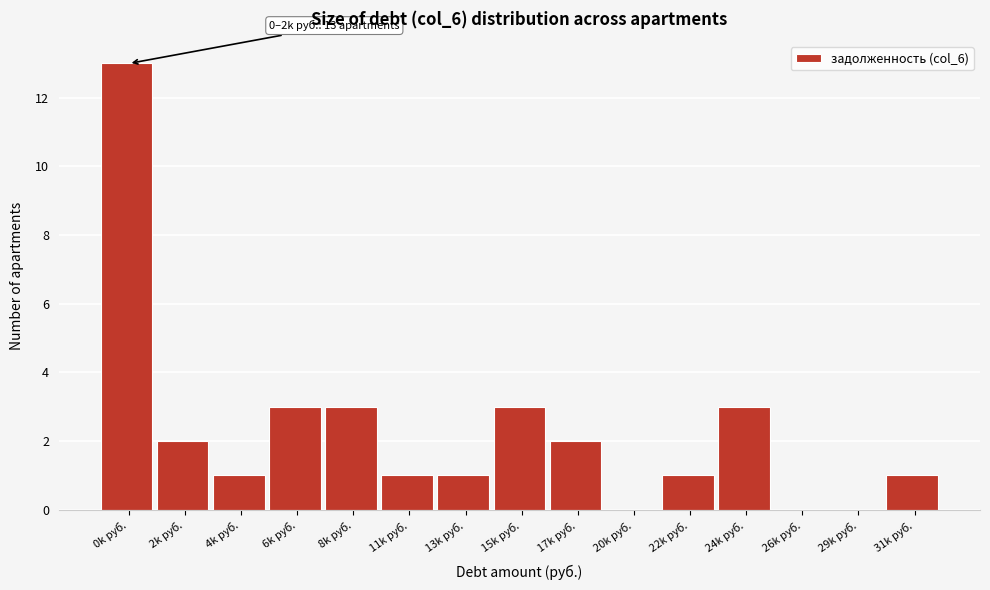

Reading left to right, transcribe all the data shown in this chart.

0k руб.=13	2k руб.=2	4k руб.=1	6k руб.=3	8k руб.=3	11k руб.=1	13k руб.=1	15k руб.=3	17k руб.=2	20k руб.=0	22k руб.=1	24k руб.=3	26k руб.=0	29k руб.=0	31k руб.=1